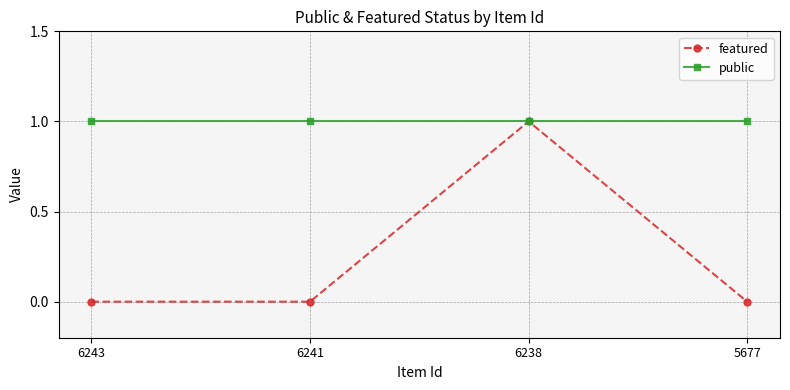

What is the value of the public point at the 2nd from the left?

1